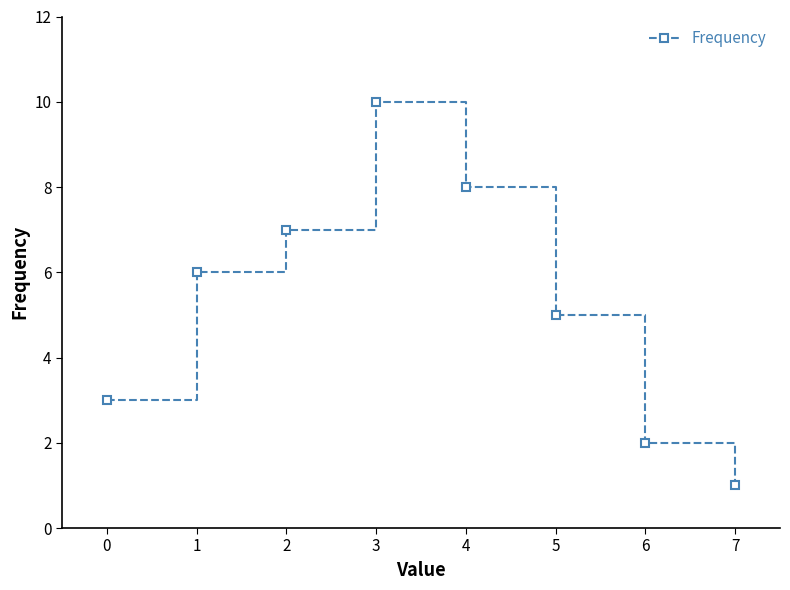

Rank the categories by value from lowest to highest.

7, 6, 0, 5, 1, 2, 4, 3